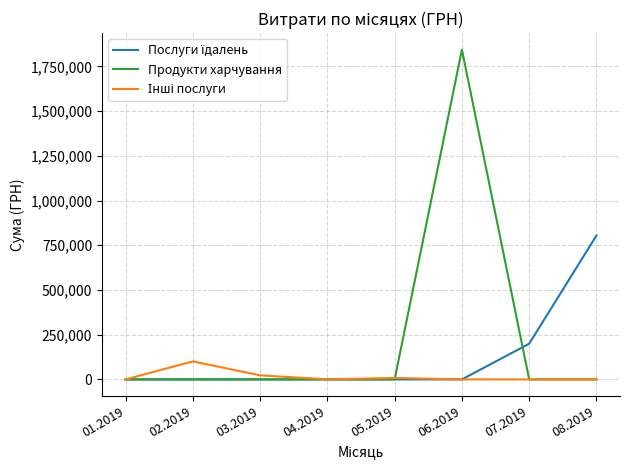

What is the highest value of the Продукти харчування series?

1843541.9